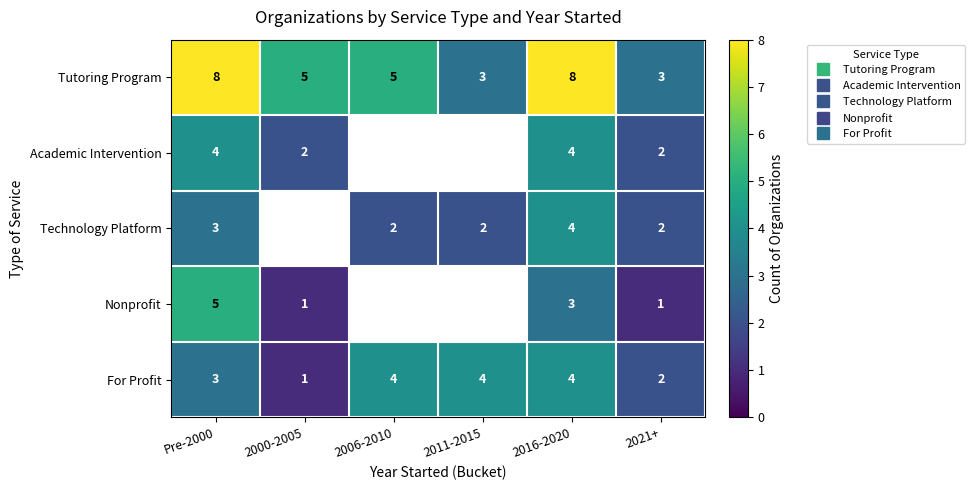

Is the value of Tutoring Program at 2000-2005 greater than the value of Academic Intervention at 2006-2010?

No